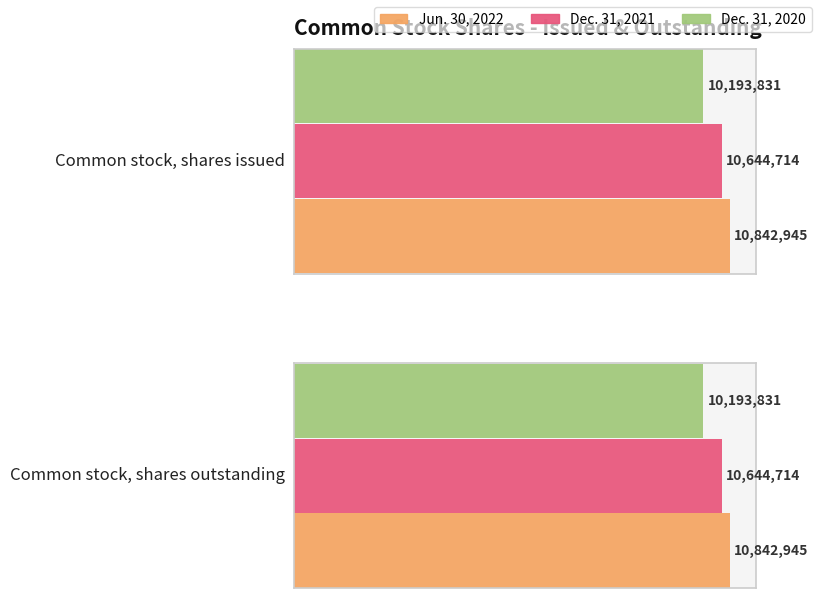

Which series has the largest range (max minus min)?

Jun. 30, 2022